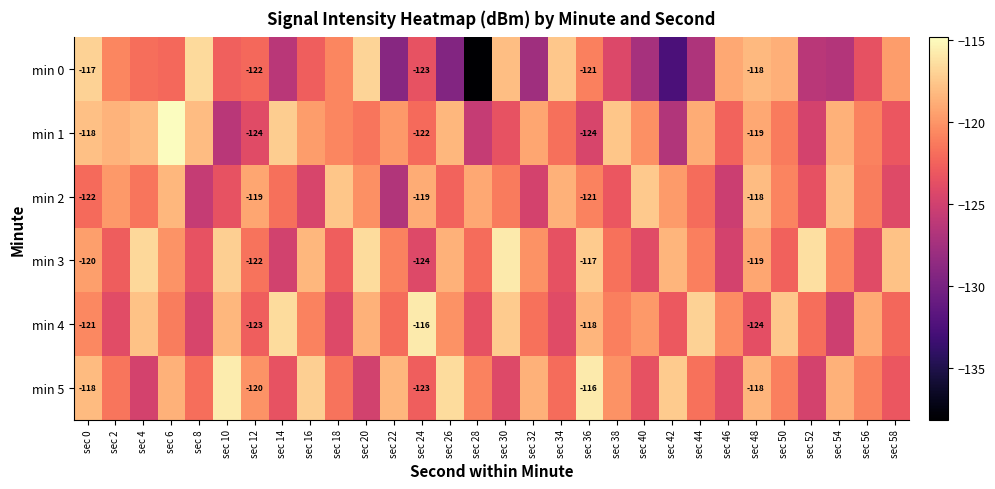

Is it true that min 3 equals -56.4 at sec 56?

False